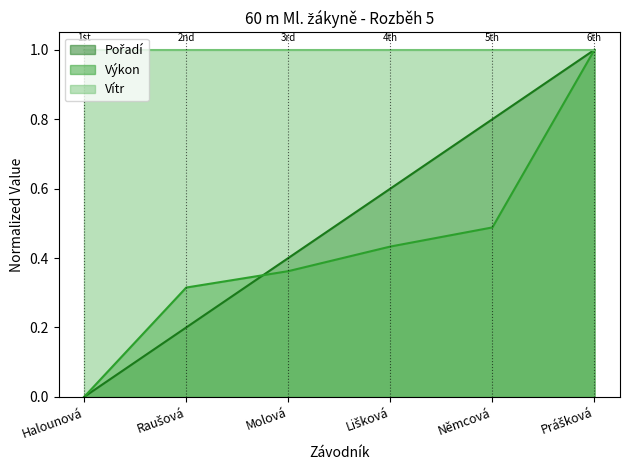

Does the chart have visible grid lines?

No